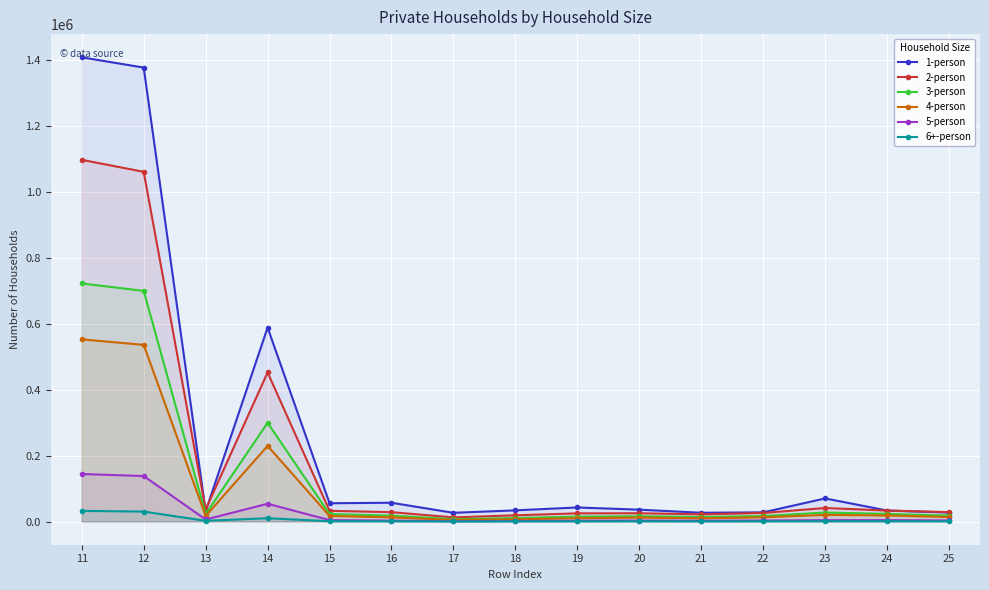

What are all the series names shown in the legend?

1-person, 2-person, 3-person, 4-person, 5-person, 6+-person